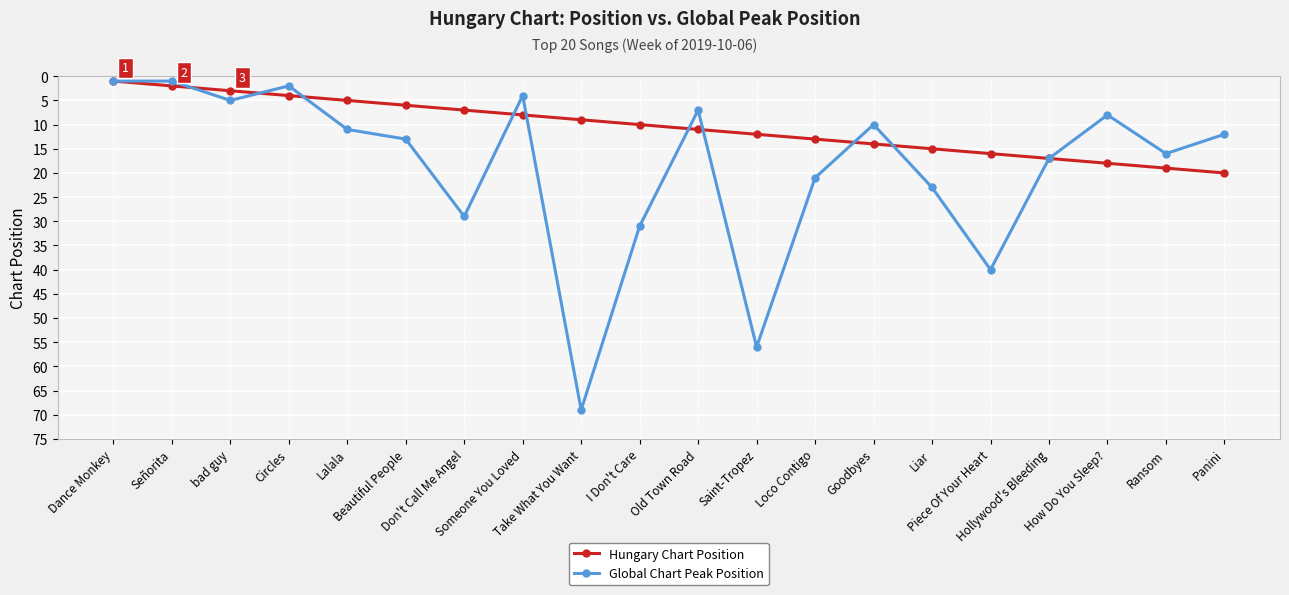

At how many categories does at least one series exceed 33?

3